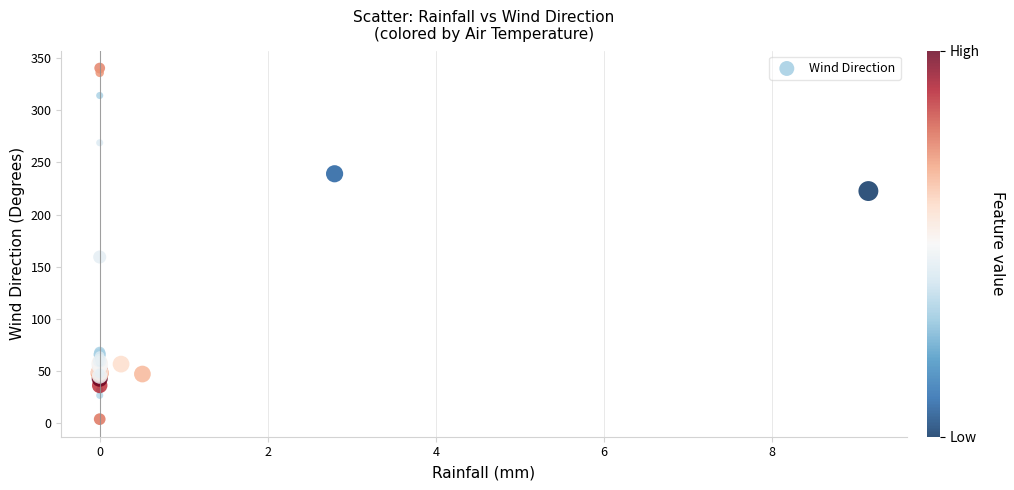

What Y value in the scatter plot is closest to 172?

159.3